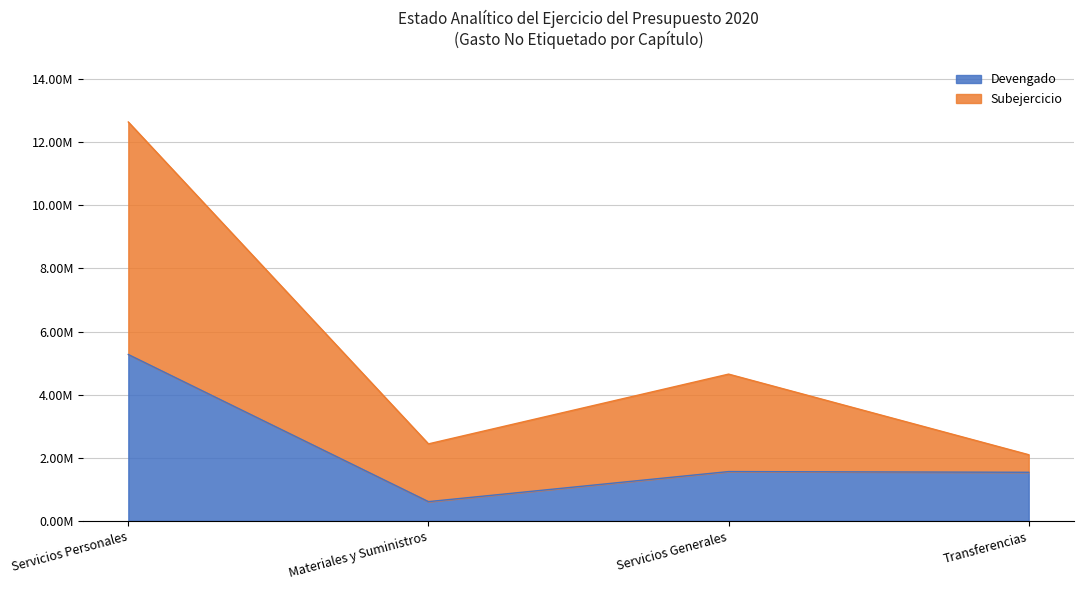

How many values in the Devengado series exceed 1563136?

1